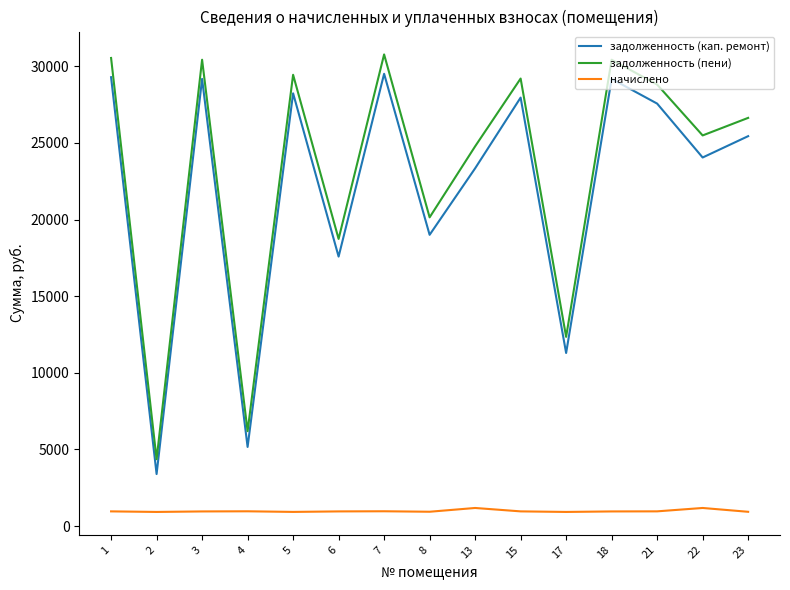

True or false: задолженность (кап. ремонт) has more than 1 interior local peaks.

True